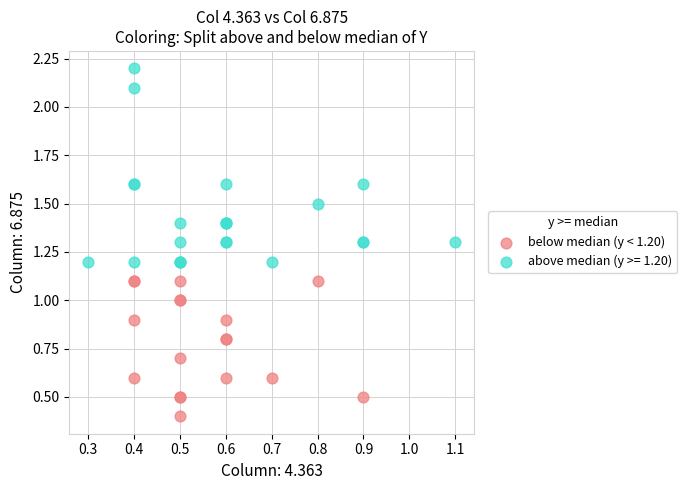

Which series reaches the maximum Y coordinate?

above median (y >= 1.20)